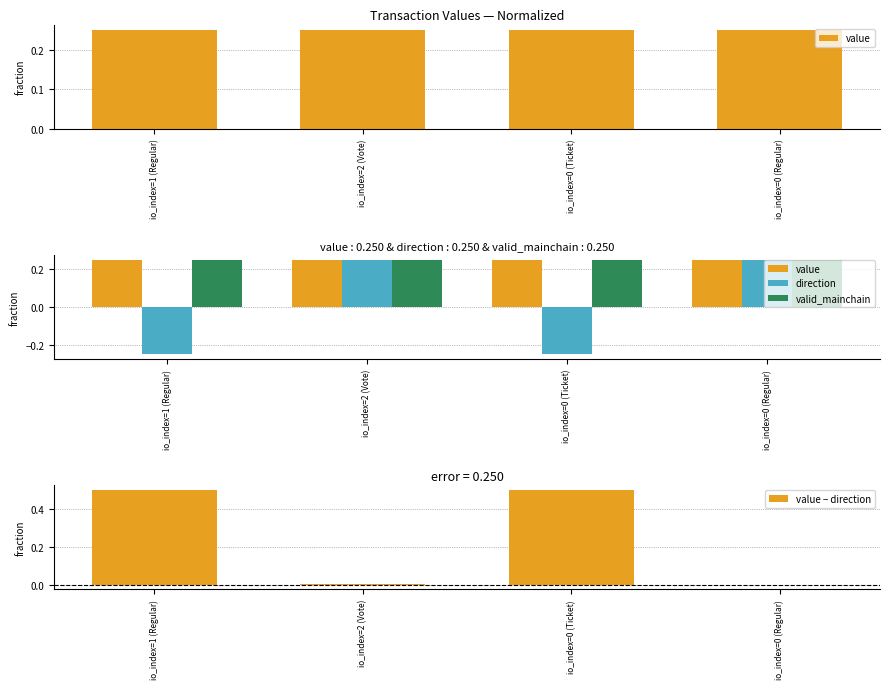

What are all the series names shown in the legend?

value, direction, valid_mainchain, value − direction